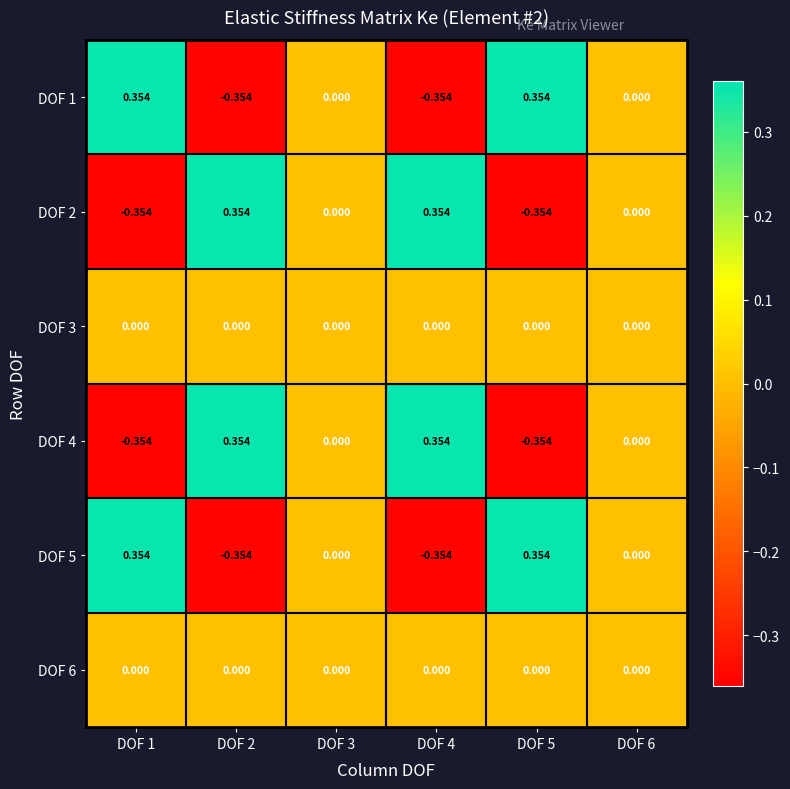

Is the value of DOF 2 at DOF 1 greater than the value of DOF 3 at DOF 2?

No